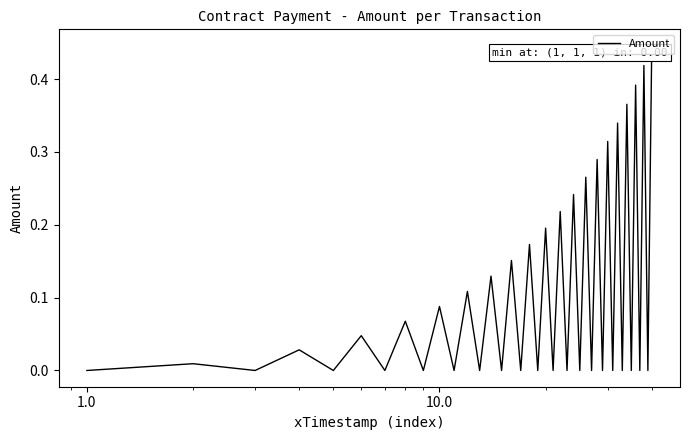

What is the difference between the maximum and minimum values?

0.4